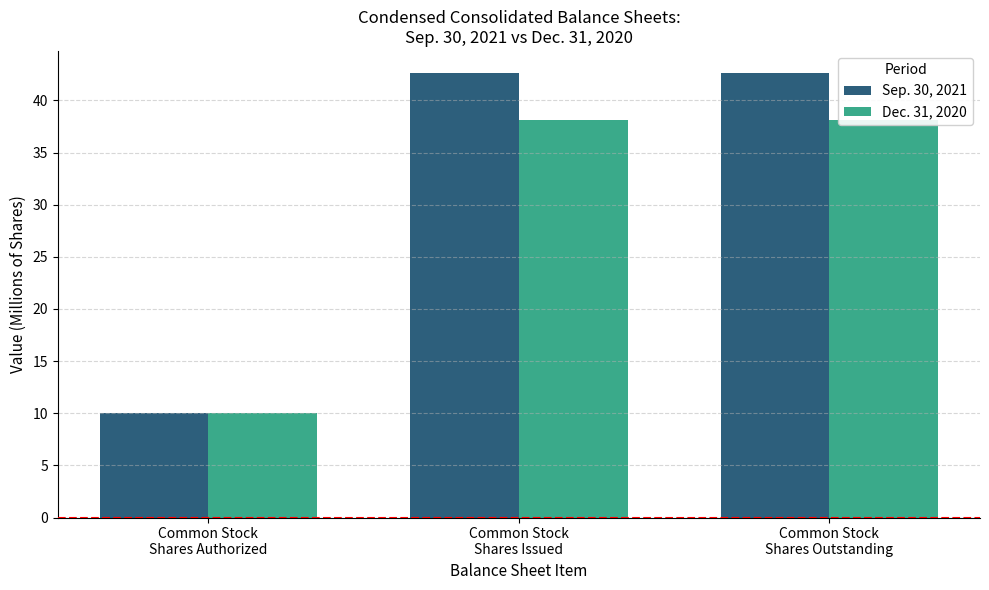

What is the label of the 2nd bar from the left?

Common Stock
Shares Issued